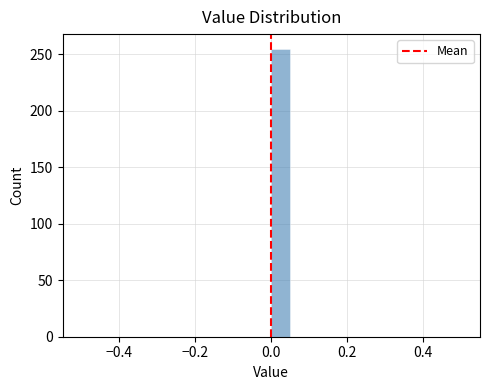

Read against the x-axis, roughly where is the centre of the tallest bar?

0.02